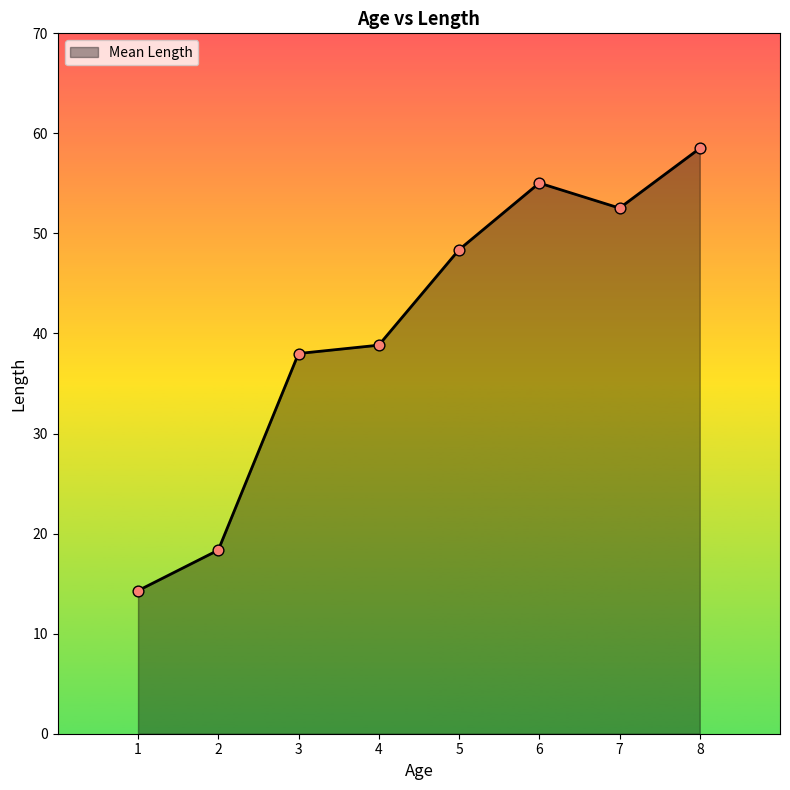

Which has a higher value, 1 or 5?

5